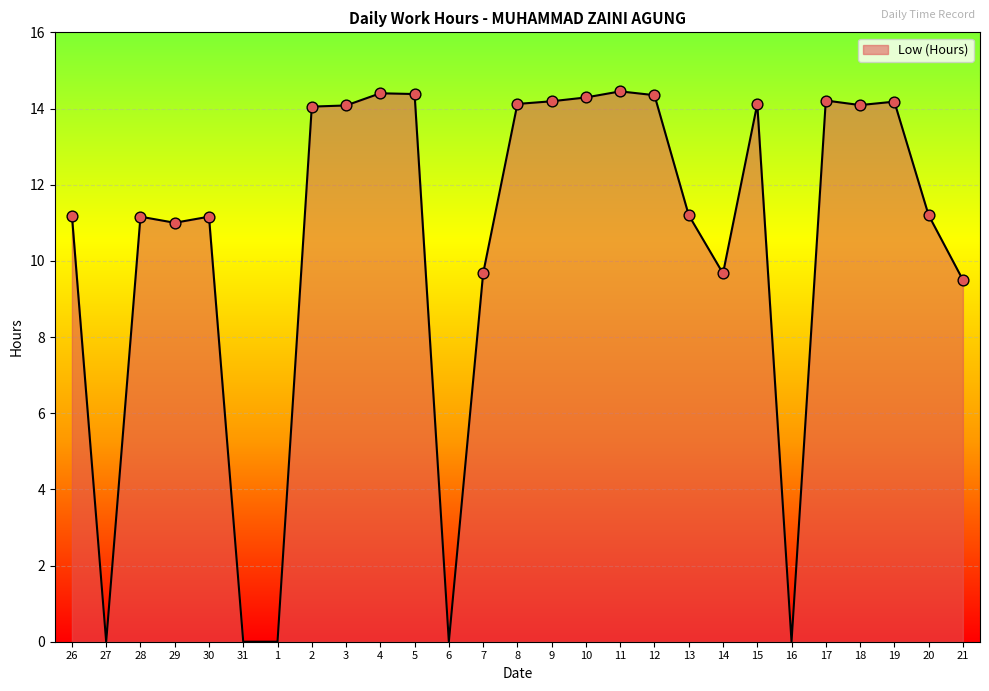

What is the ratio of the value at 9 to the value at 14?

1.5